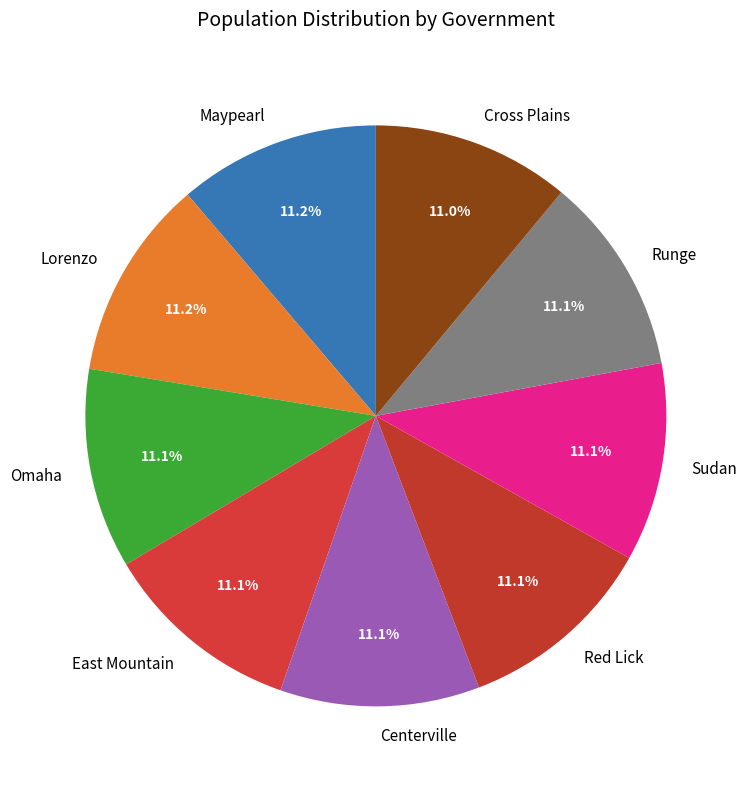

True or false: Maypearl accounts for 11% of the total.

True